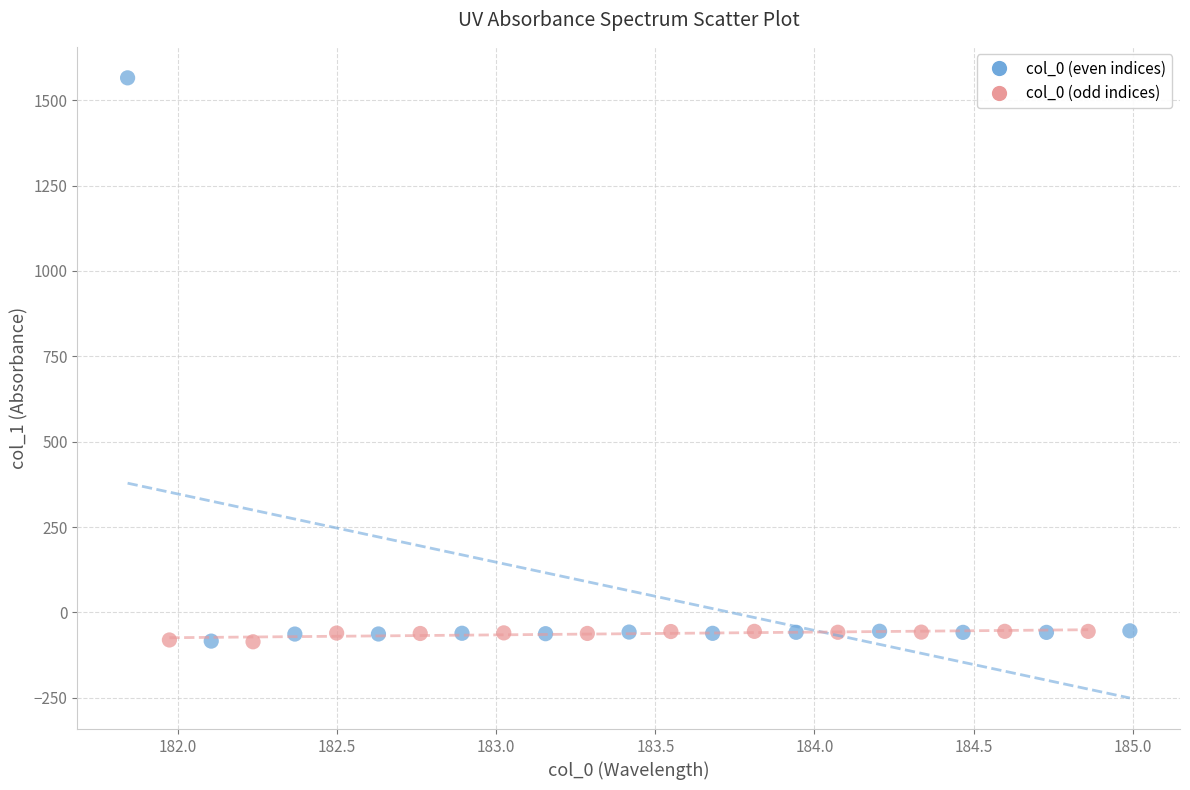

Which series reaches the maximum Y coordinate?

col_0 (even indices)